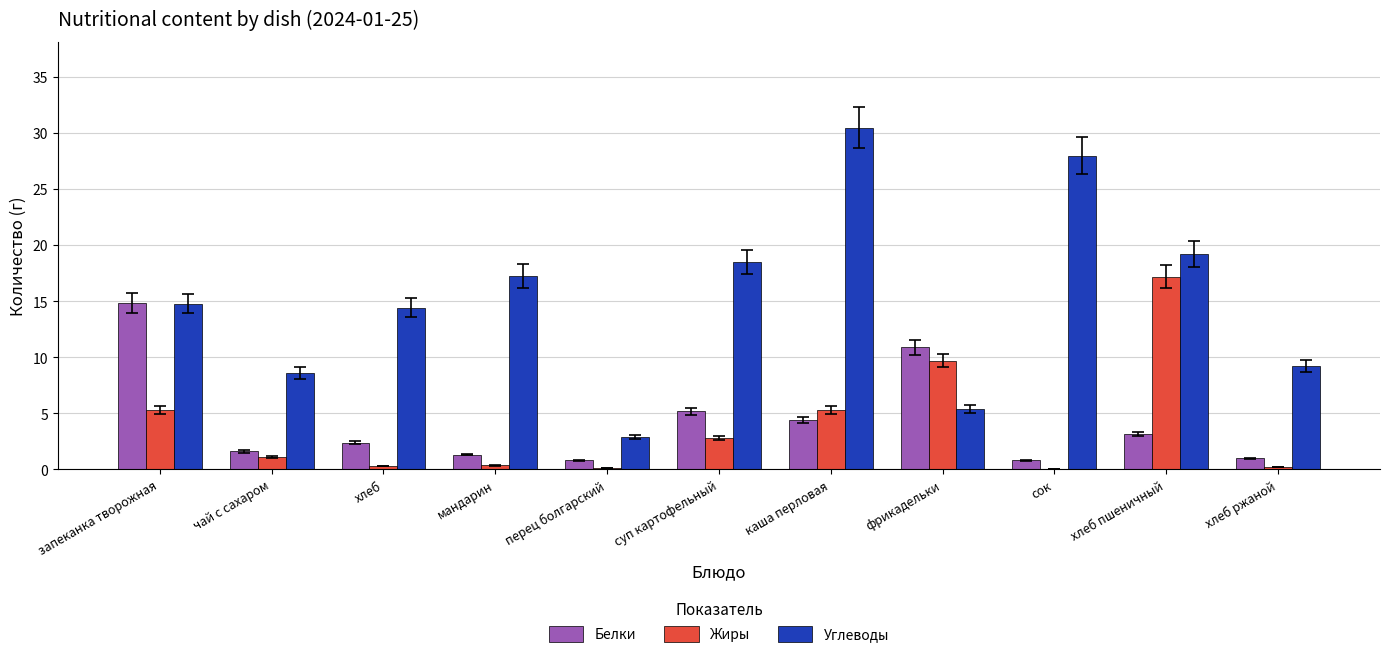

Where does the Углеводы series first go above 14?

запеканка творожная